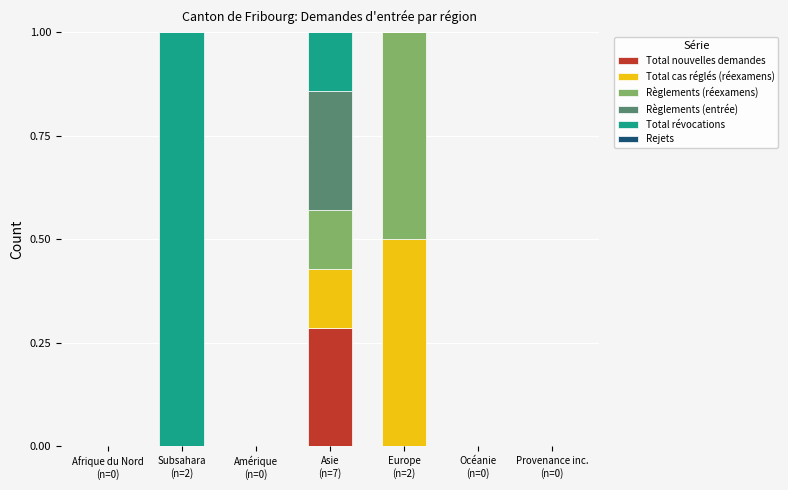

What is the label of the 3rd bar from the right?

Europe
(n=2)